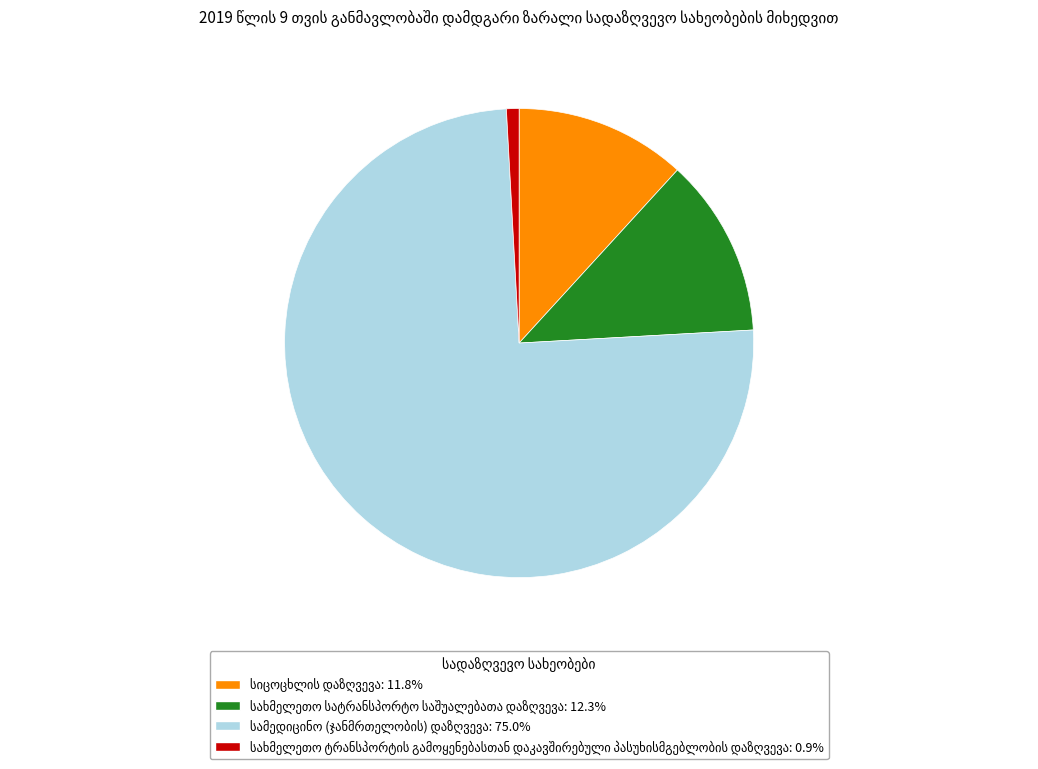

Between სახმელეთო სატრანსპორტო საშუალებათა დაზღვევა and სიცოცხლის დაზღვევა, which is larger?

სახმელეთო სატრანსპორტო საშუალებათა დაზღვევა